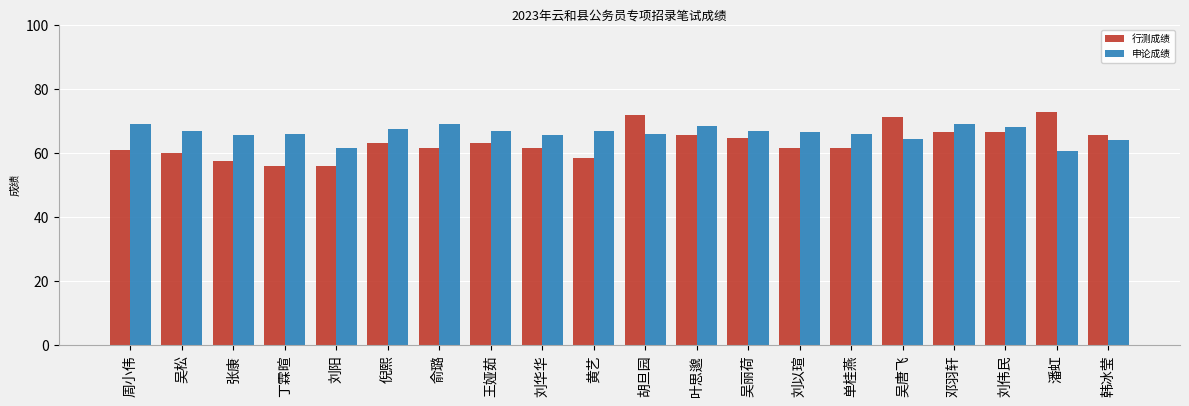

Which series has the largest range (max minus min)?

行测成绩